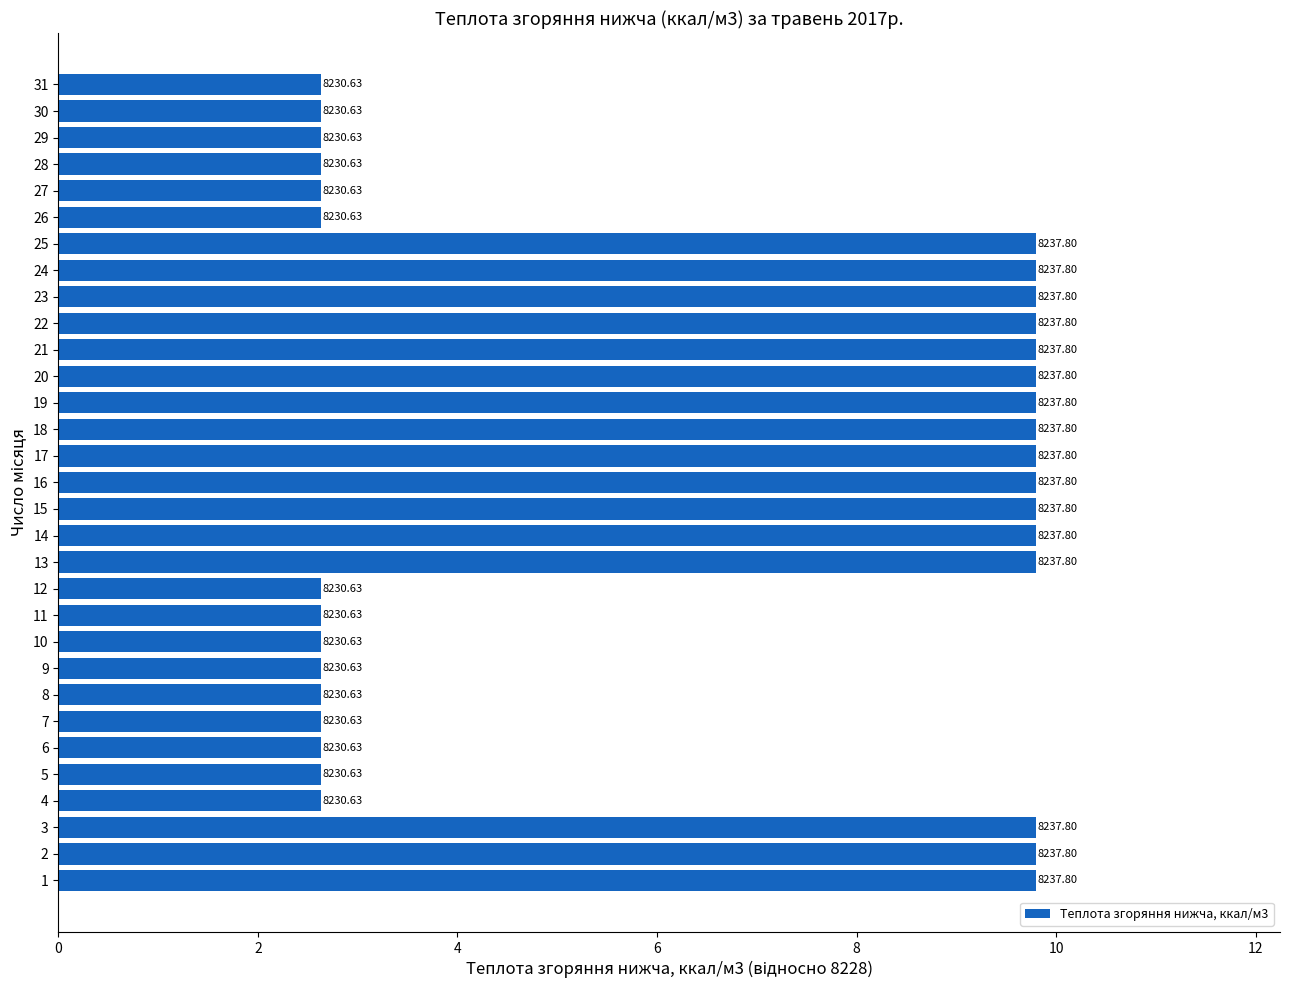

Approximately how many times larger is the value at 11 compared to 14?

0.3